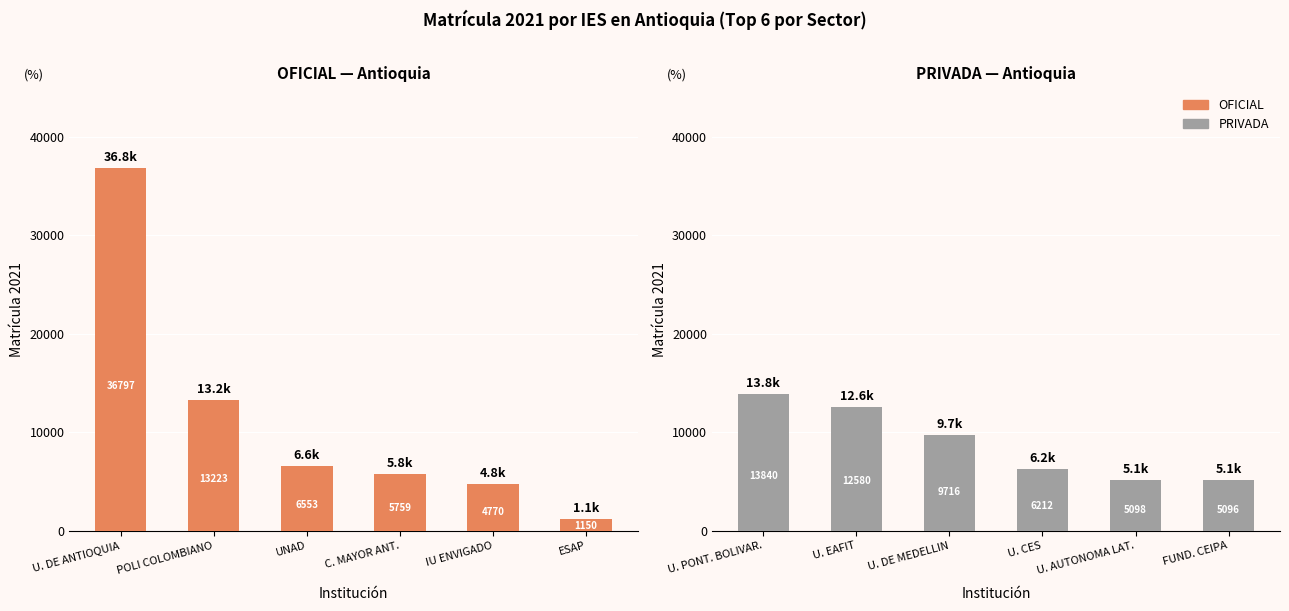

Count the number of data series in this chart.

2